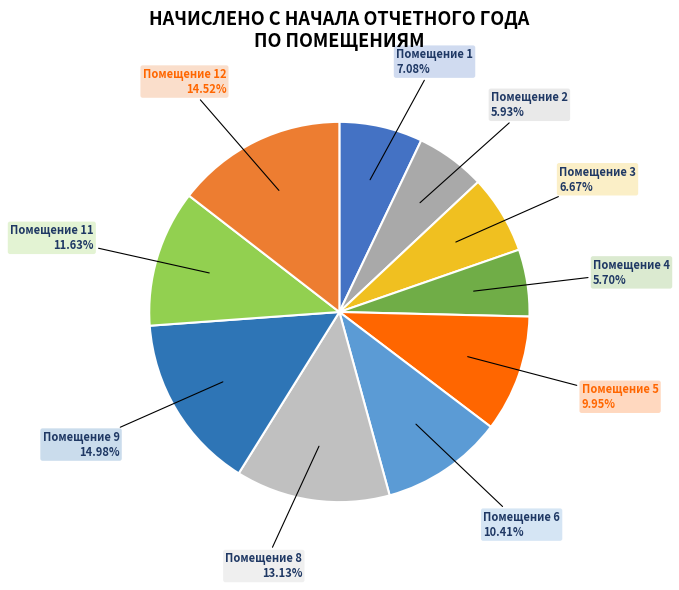

Does Помещение 2 represent more than half of the total?

No